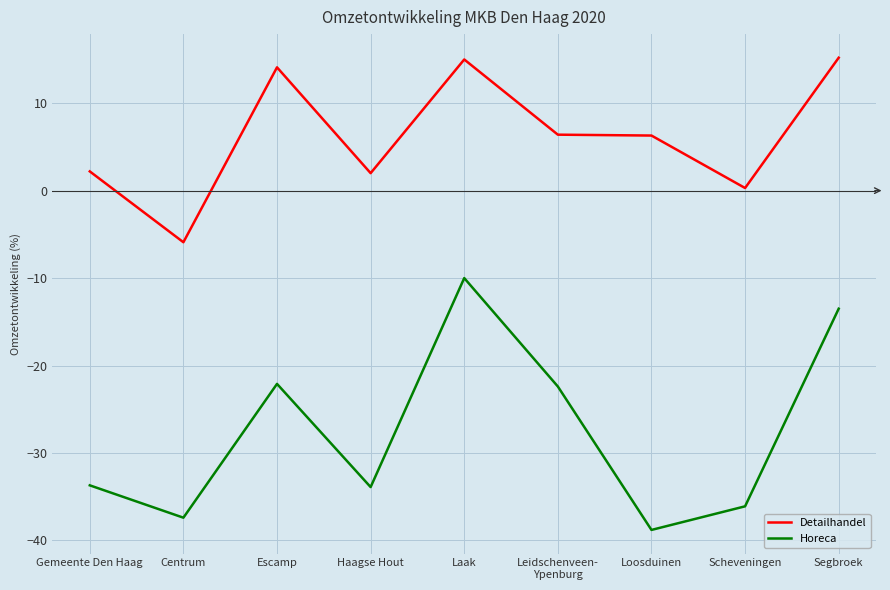

What position from the right is Haagse Hout?

6